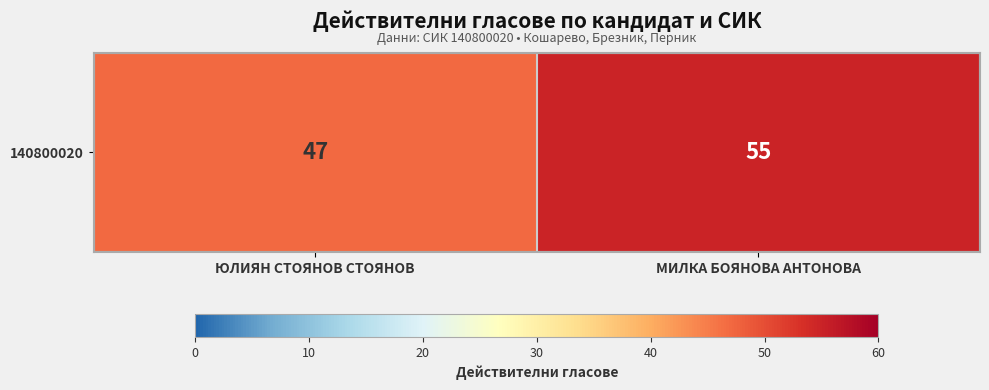

The chart shows a value of 27 at ЮЛИЯН СТОЯНОВ СТОЯНОВ. True or false?

False